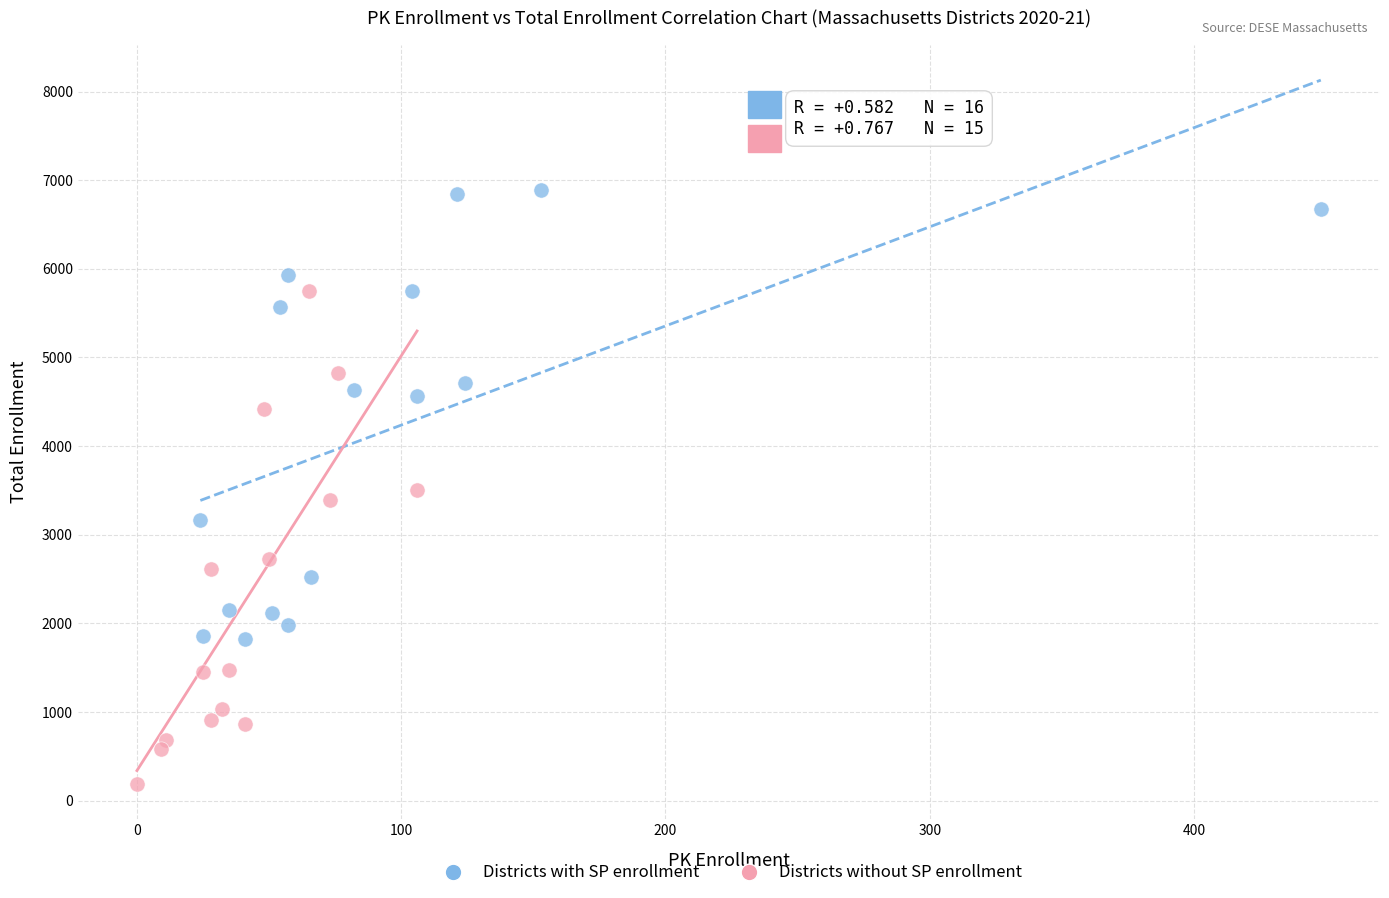

Which series has the largest Y range (max minus min)?

Districts without SP enrollment